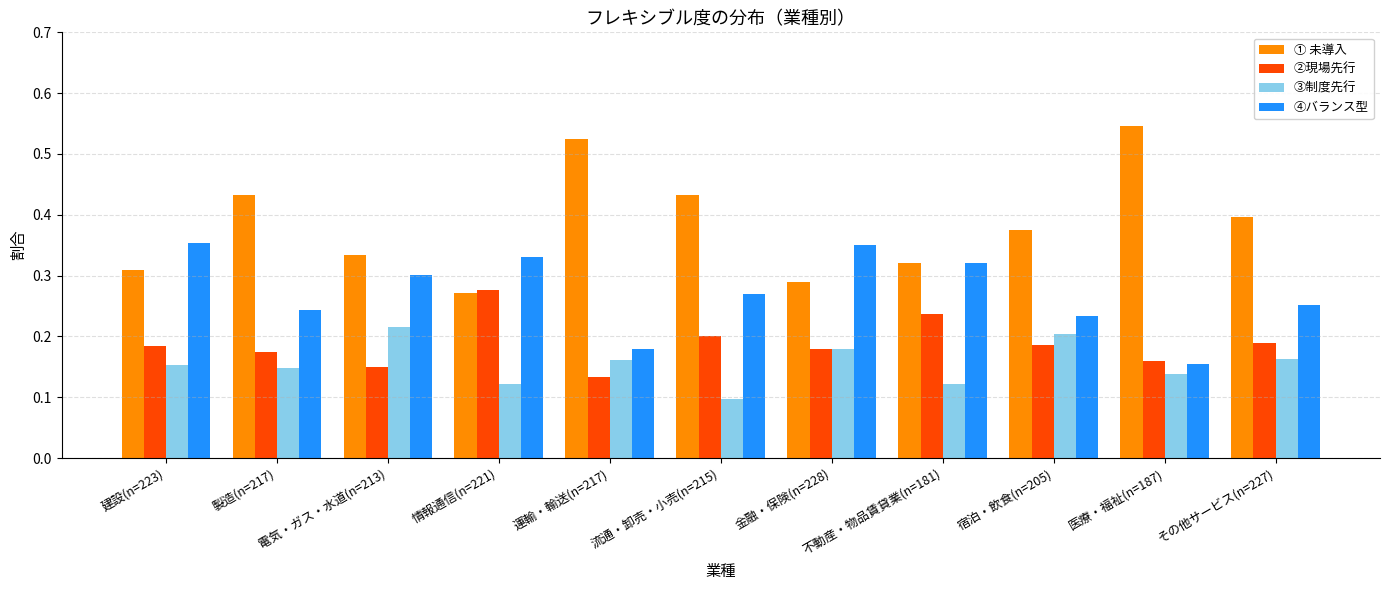

How many bars are there in total?

44